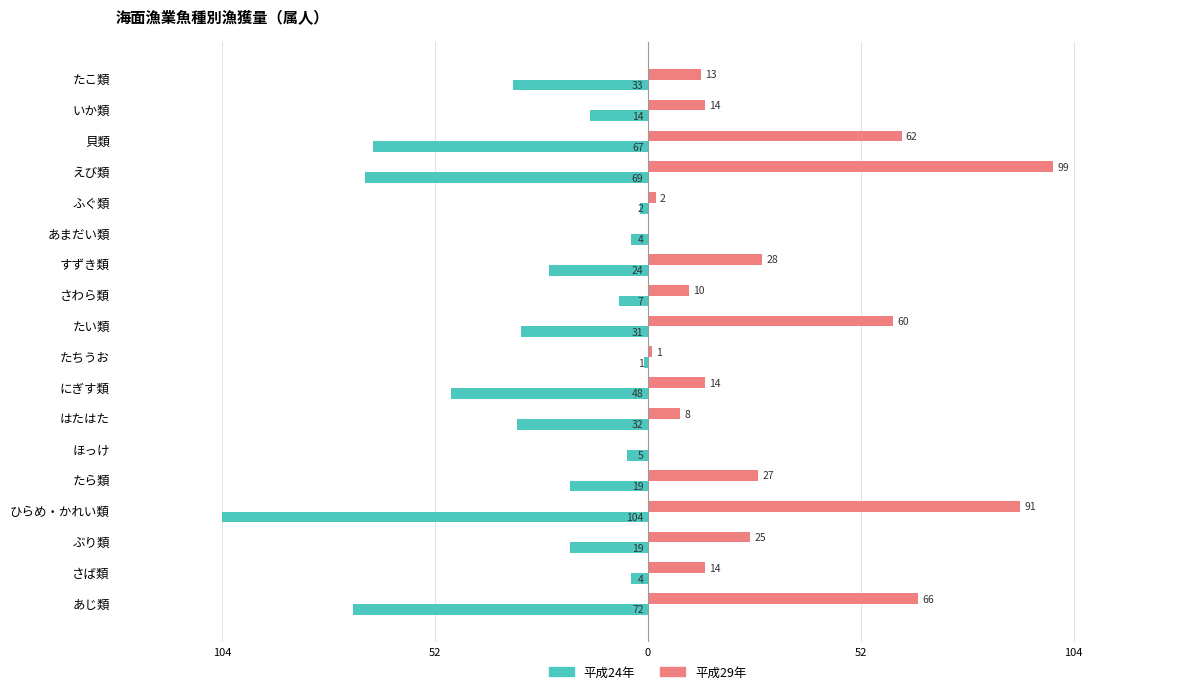

What is the minimum value shown in the chart?

-104